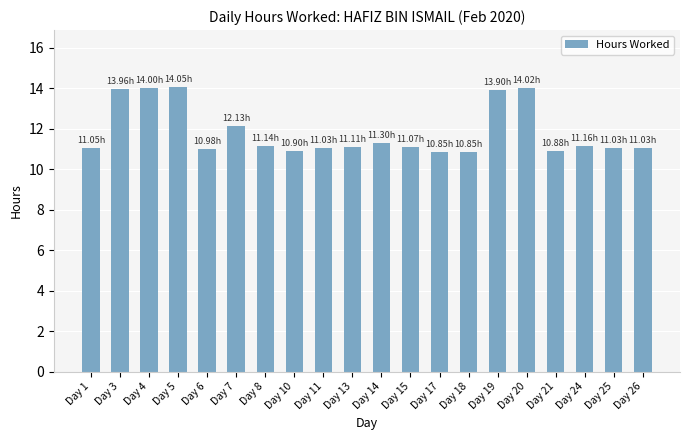

What is the sum of all values?

236.4